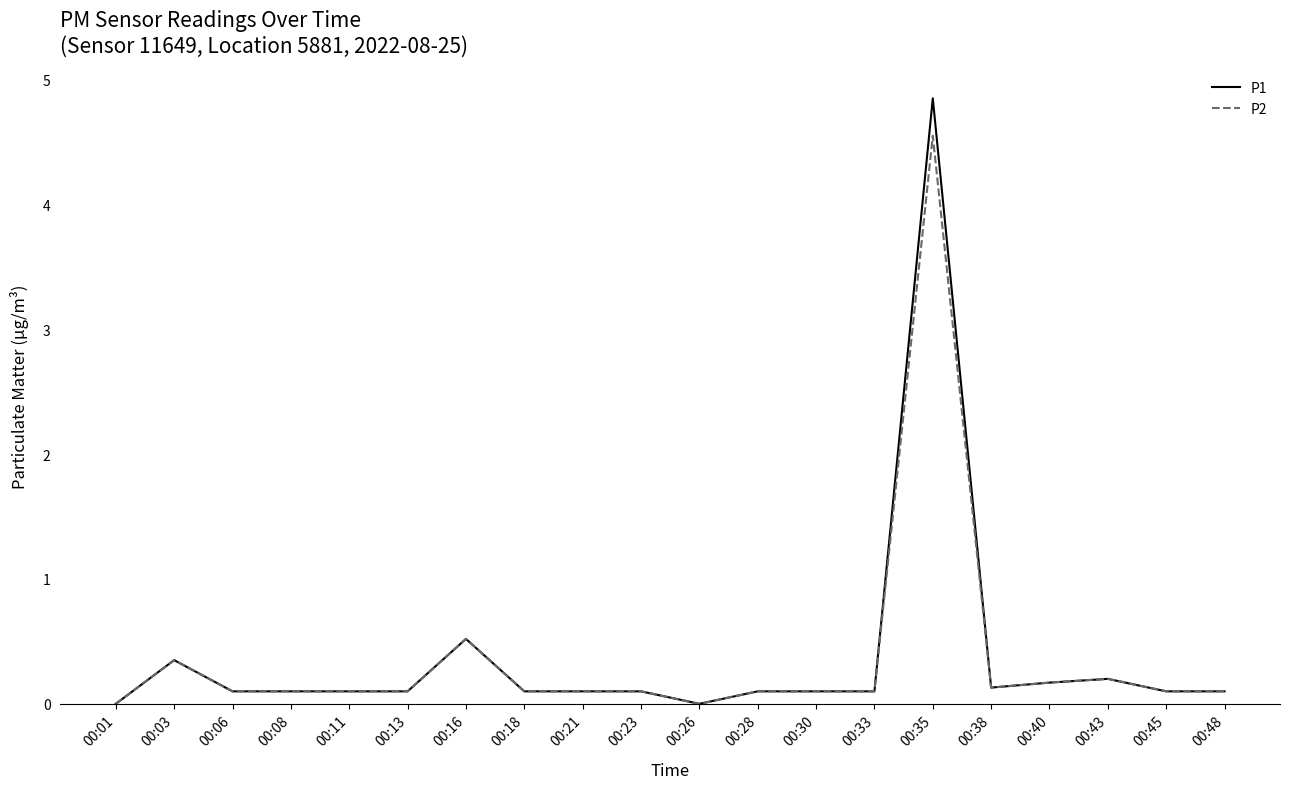

Where is P2 nearest to the value 2?

00:16